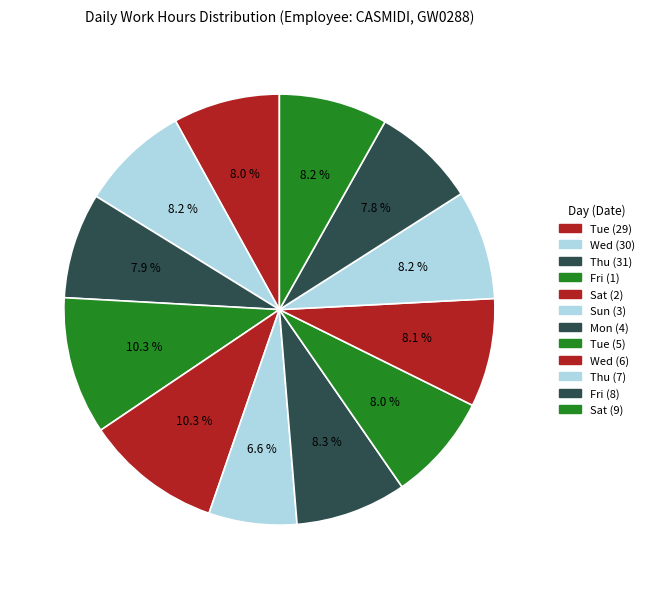

How many slices are in this pie chart?

12